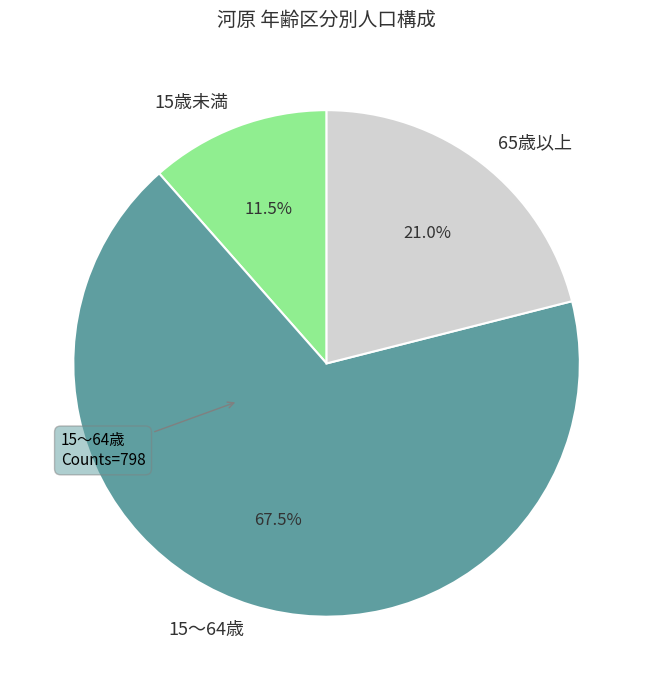

Which has a higher value, 15歳未満 or 15～64歳?

15～64歳